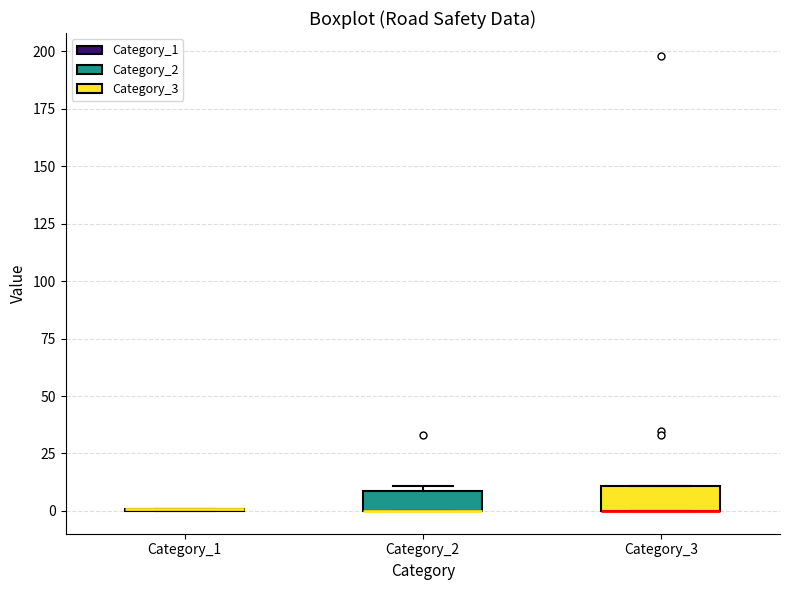

Reading left to right, read every box against the y-axis: the position of its median line, the range the box covers, and the ends of its whiskers. The values are not printed on the chart, so give them approximately, as read against the axis.

Category_1: box collapsed to a line at 0, whiskers 0 to 0
Category_2: median 0 (drawn on the box's lower edge), box 0 to 10, whiskers 0 to 10 (just above the box's upper edge)
Category_3: median 0 (drawn on the box's lower edge), box 0 to 10, whiskers 0 to 10